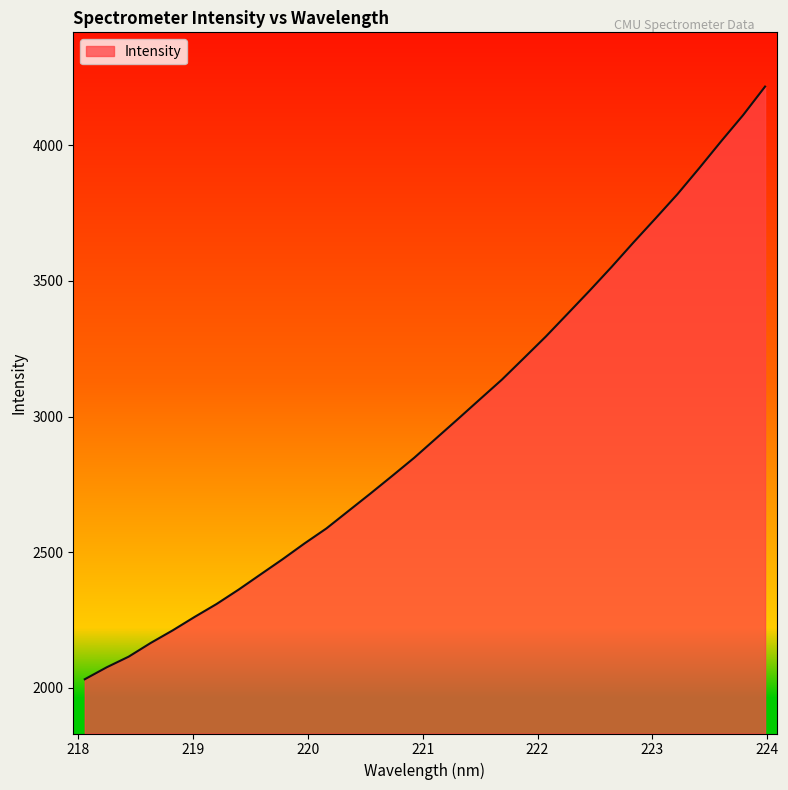

What is the greatest value displayed?

4216.3